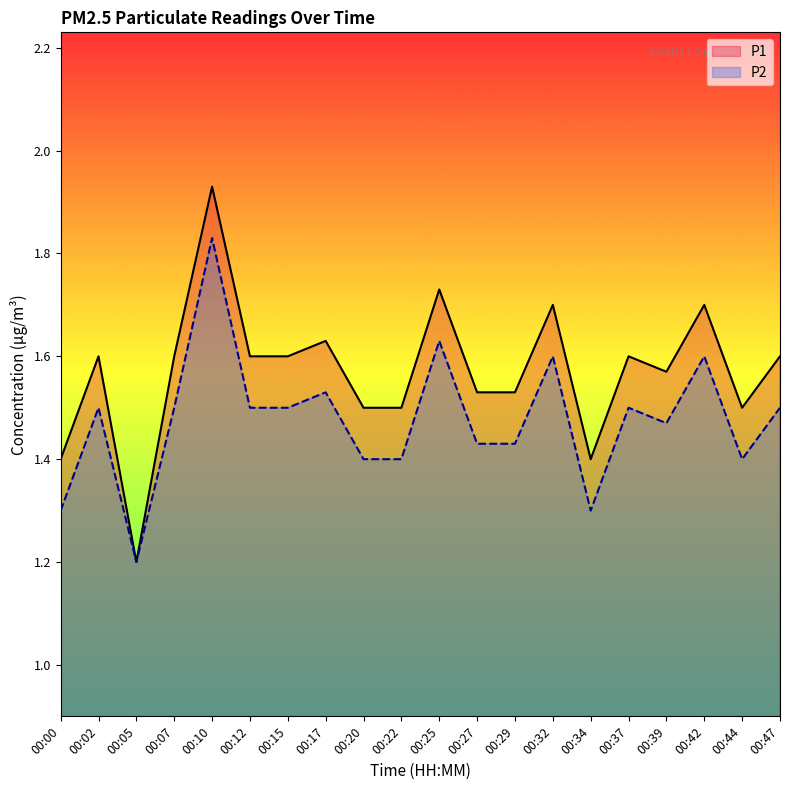

What is the spread (max minus min) of values at 00:34?

0.1